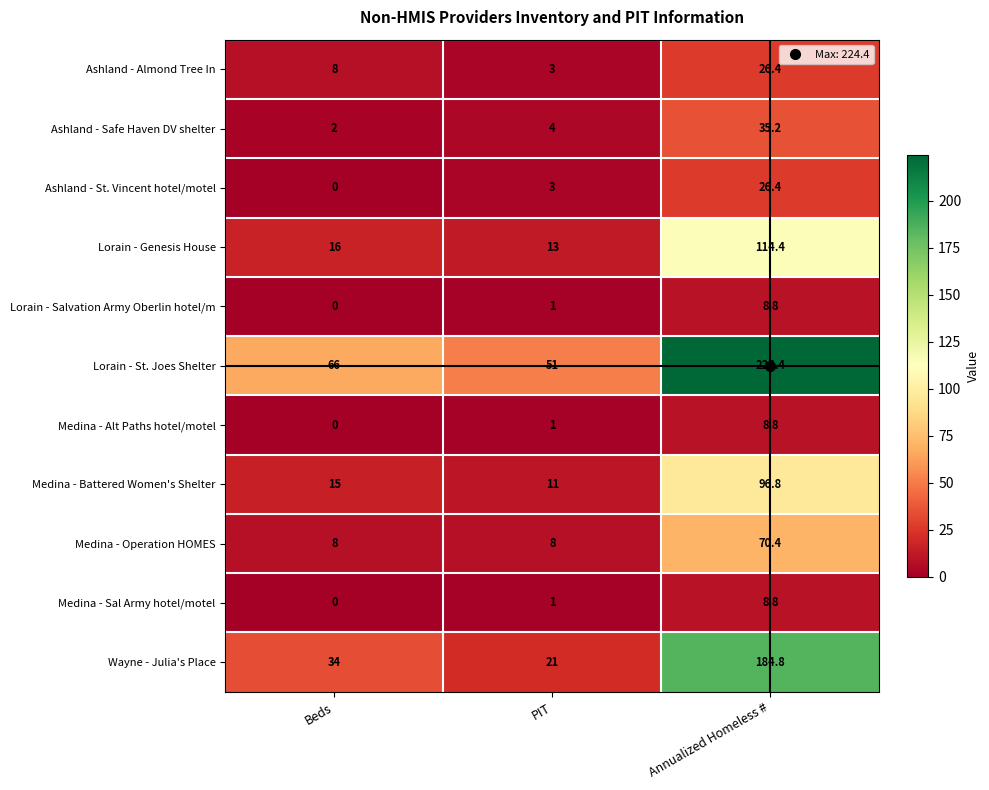

What is the total value across all series at Annualized Homeless #?

805.2